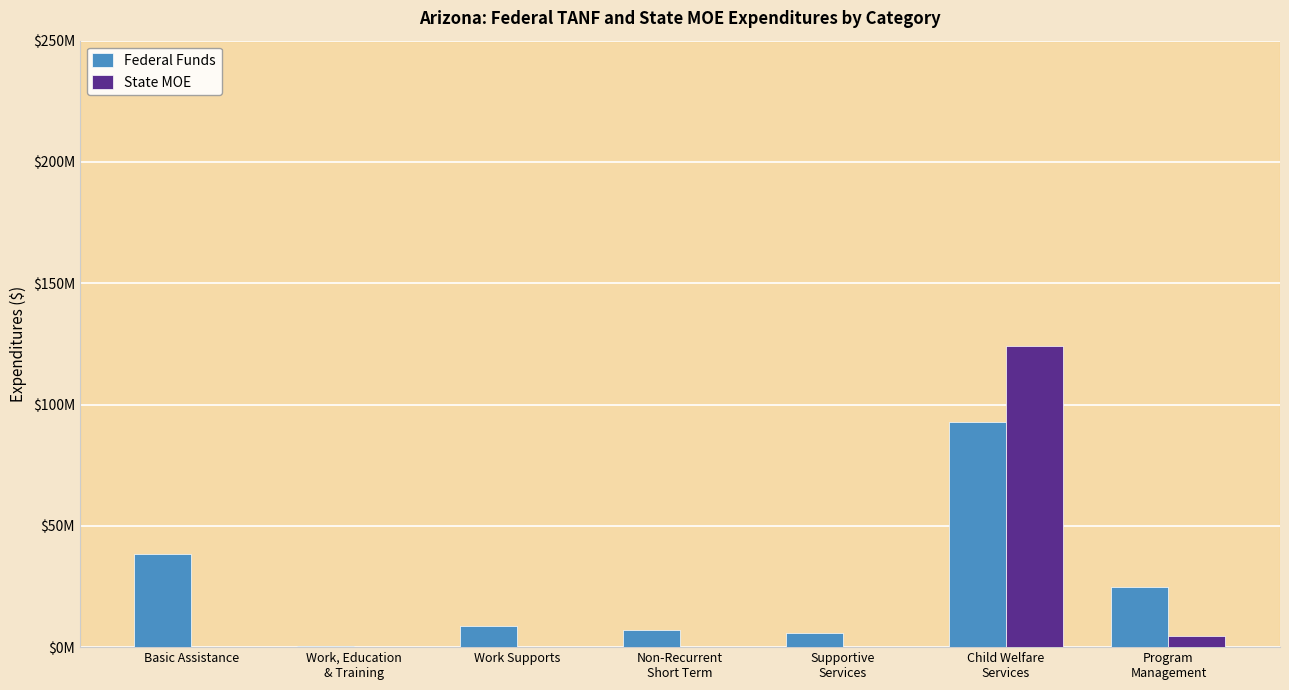

What is the spread (max minus min) of values at Basic Assistance?

38245379